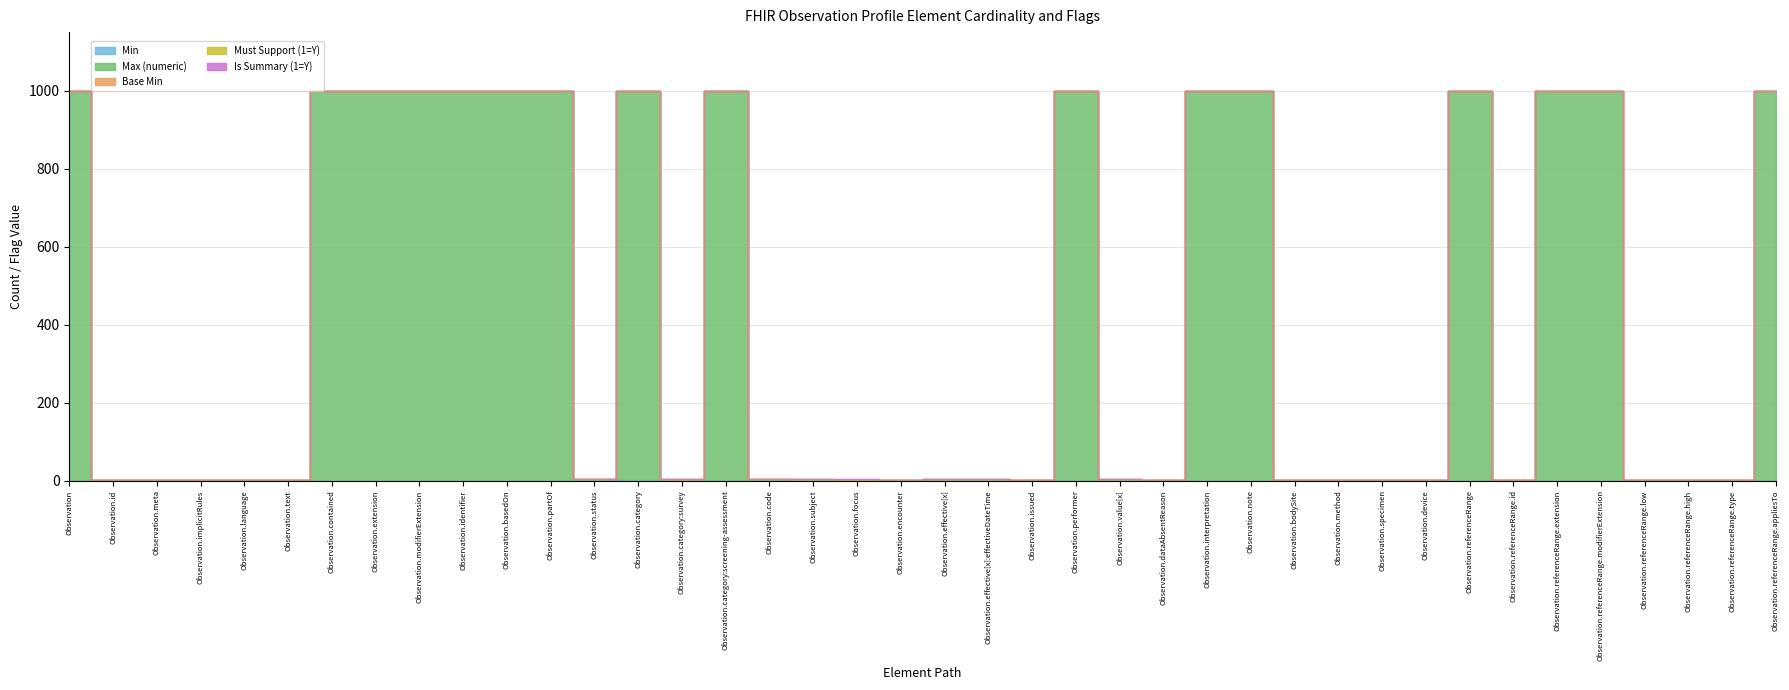

Which label corresponds to the largest value in the chart?

Observation